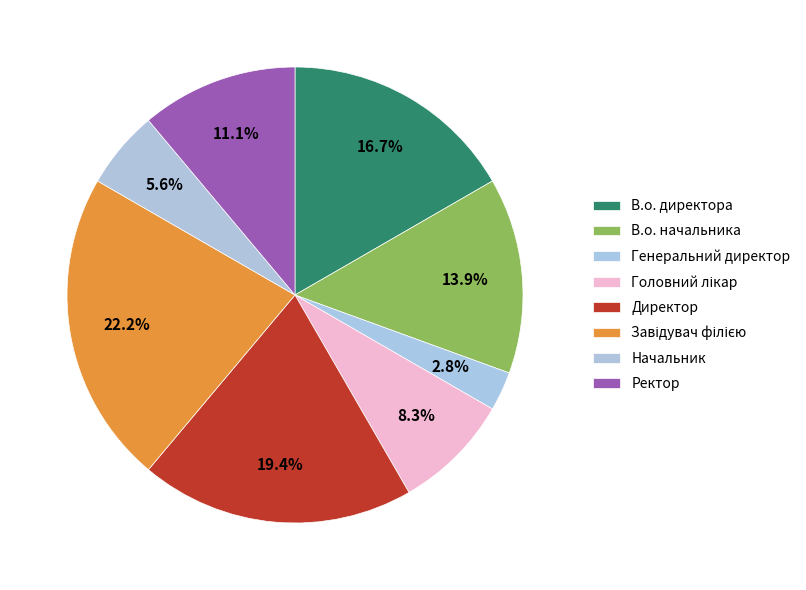

Rank the categories by value from lowest to highest.

Генеральний директор, Начальник, Головний лікар, Ректор, В.о. начальника, В.о. директора, Директор, Завідувач філією